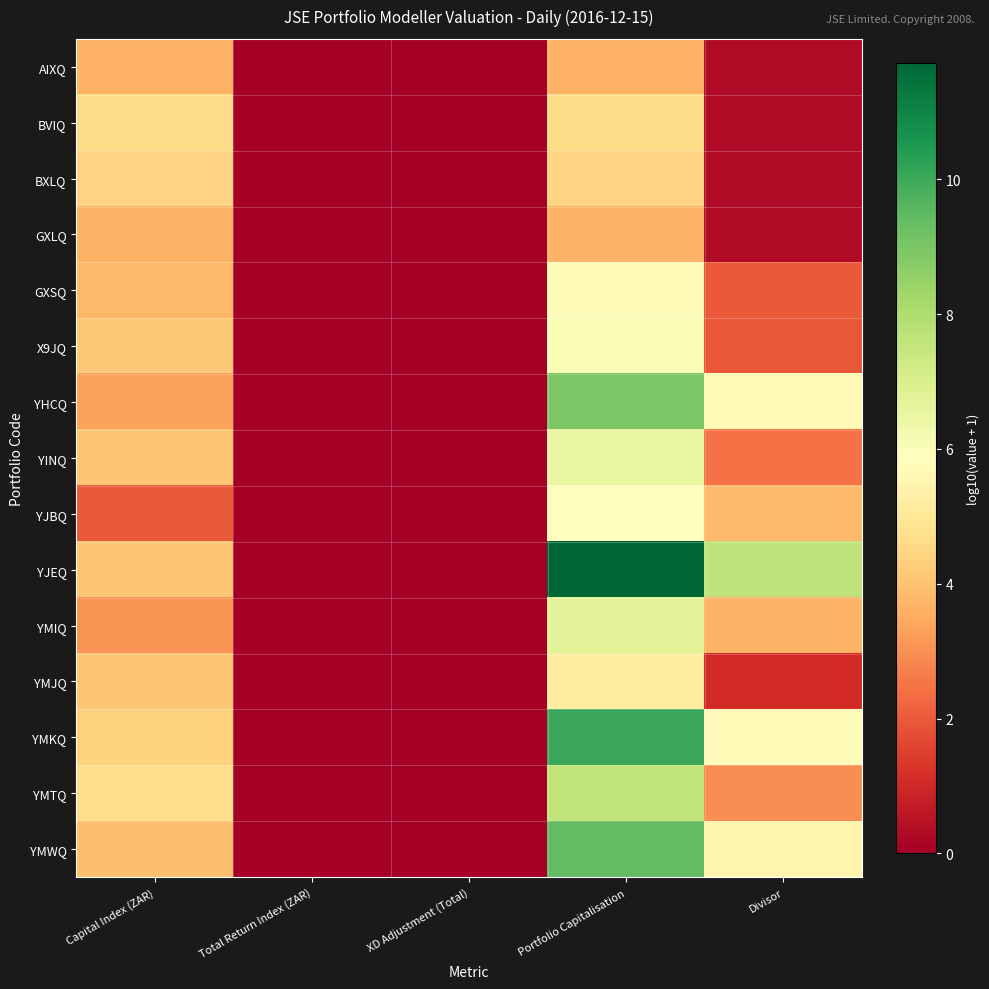

Count the number of data series in this chart.

15